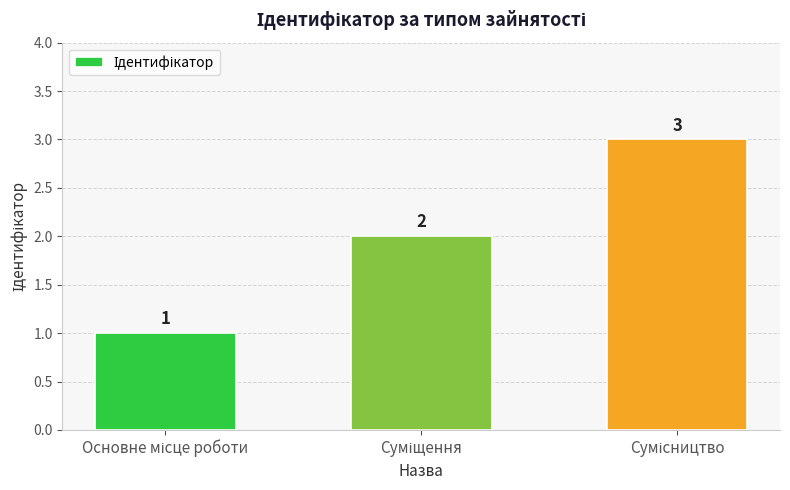

How many data points does each series have?

3